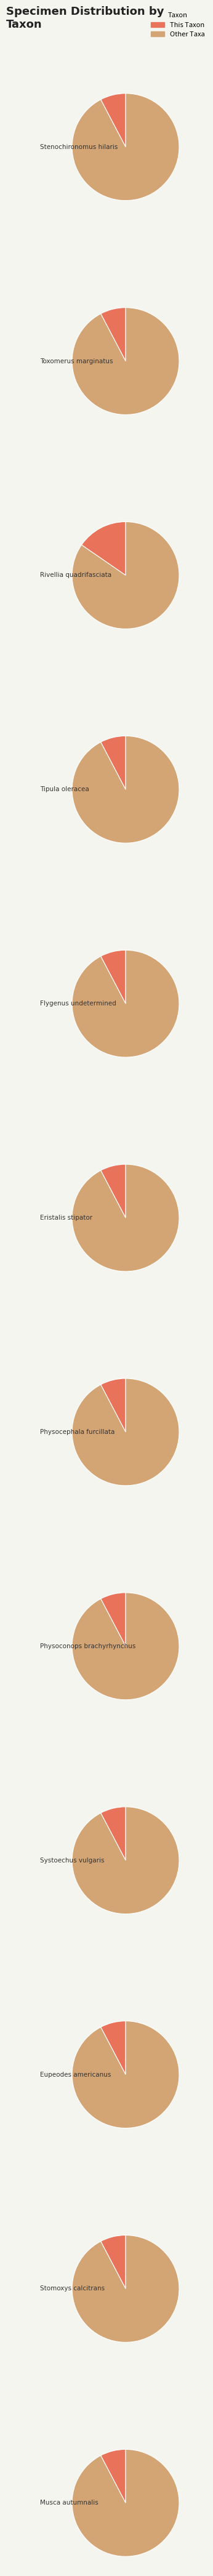

What is the ratio of the value at Physocephala furcillata to the value at Physoconops brachyrhynchus?

1.0